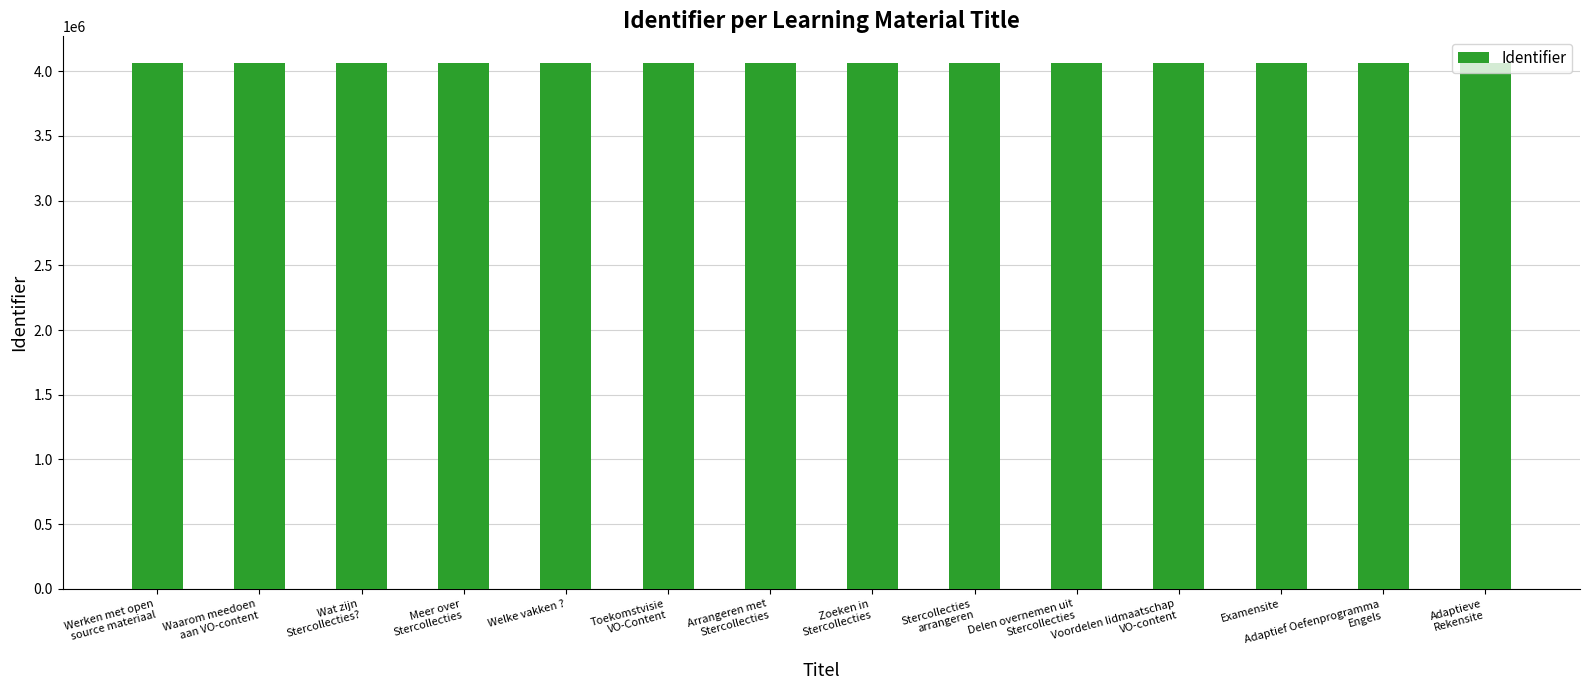

How many series are shown in this chart?

1